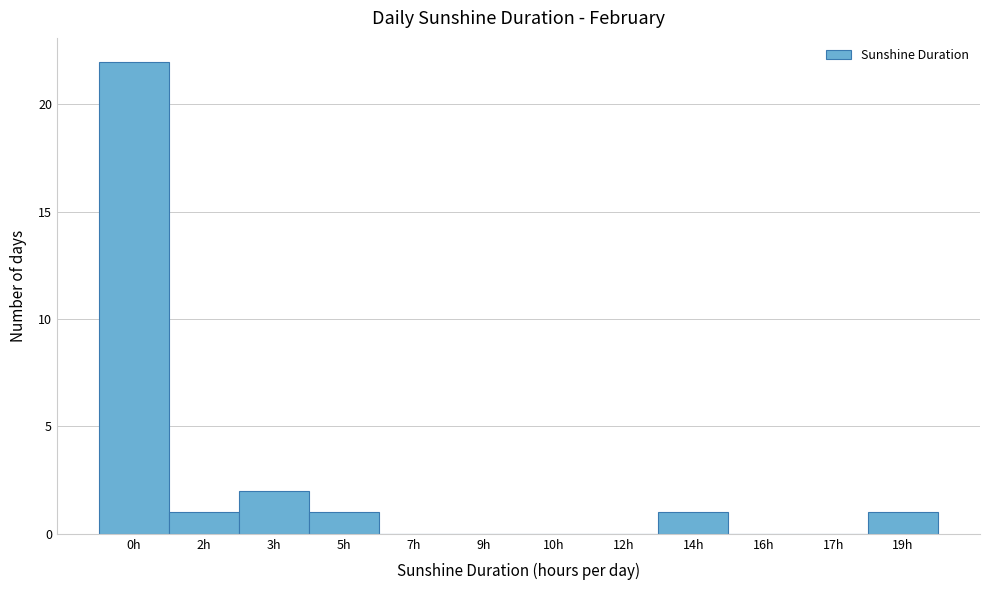

Reading left to right, transcribe all the data shown in this chart.

0h=22	2h=1	3h=2	5h=1	7h=0	9h=0	10h=0	12h=0	14h=1	16h=0	17h=0	19h=1